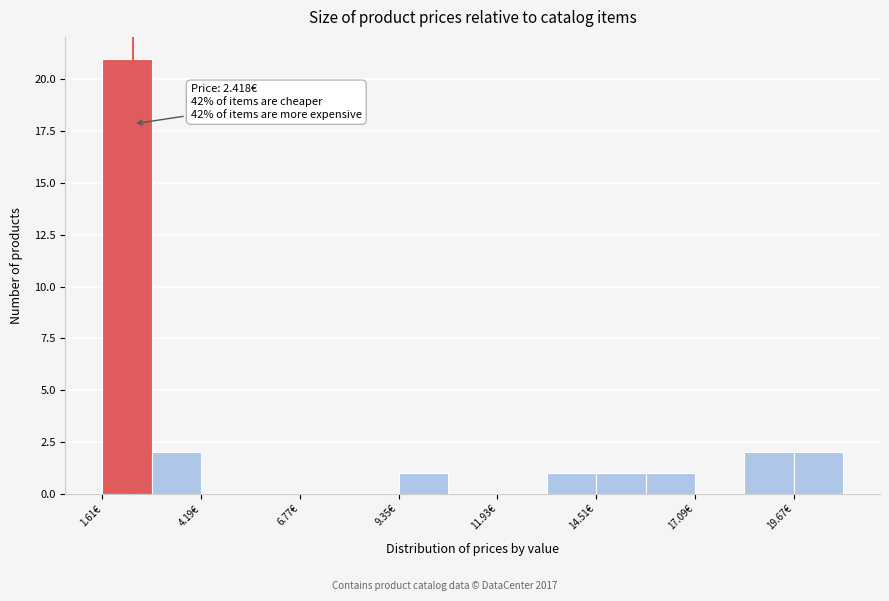

Read against the x-axis, roughly where is the centre of the tallest bar?

2.5